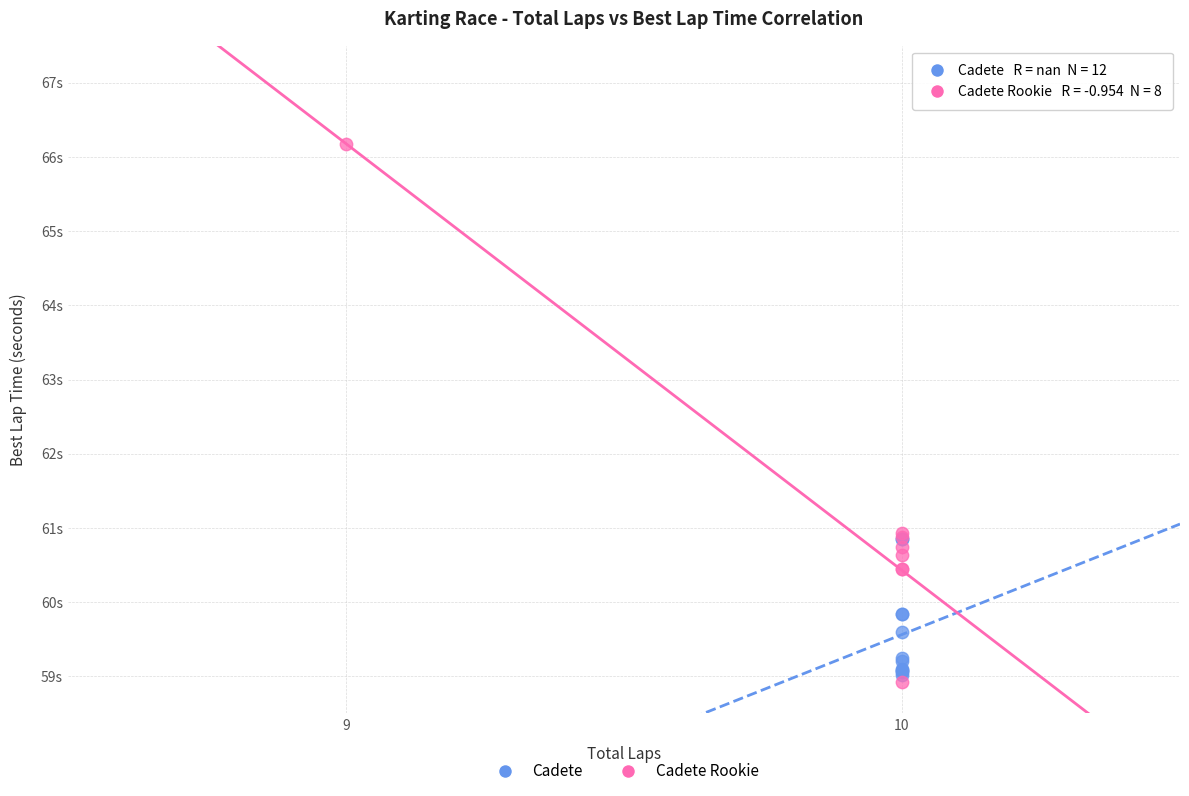

What are all the series names shown in the legend?

Cadete, Cadete Rookie